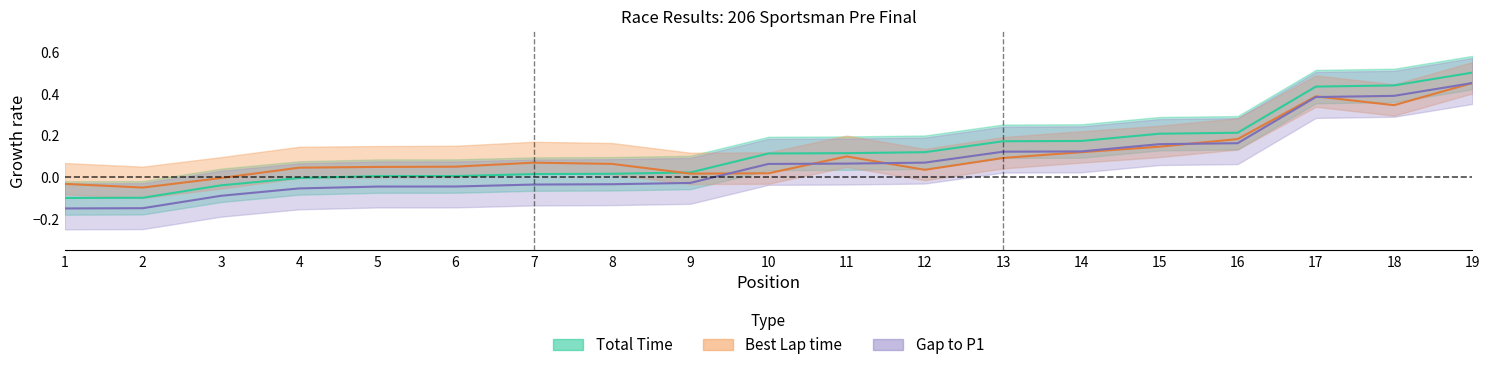

How many lines are shown in the chart?

3